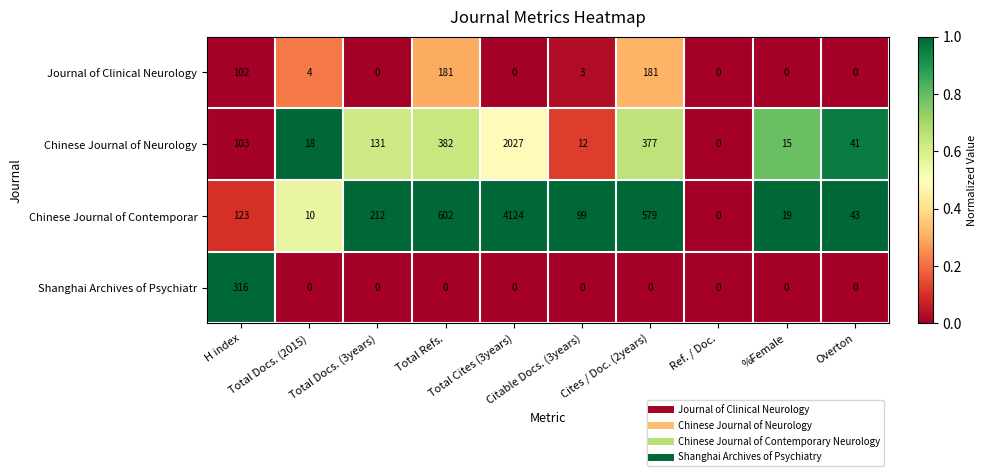

What is the difference between the second highest and minimum values in the Chinese Journal of Contemporar series?

602